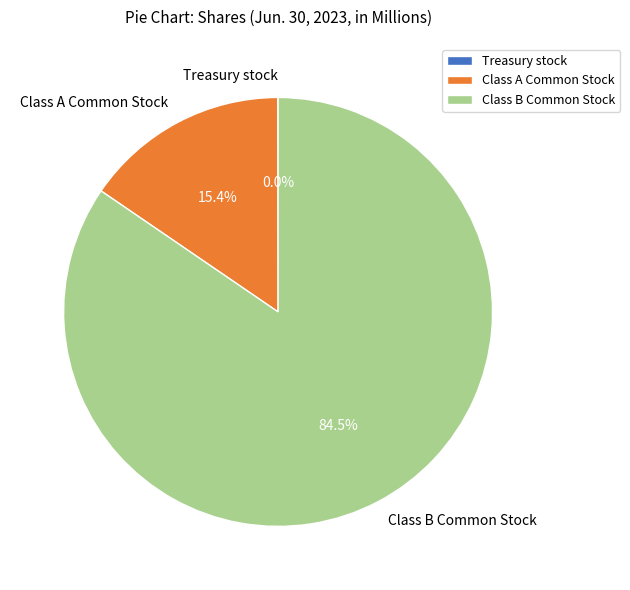

What percentage is NOT represented by Class A Common Stock?

84.6%